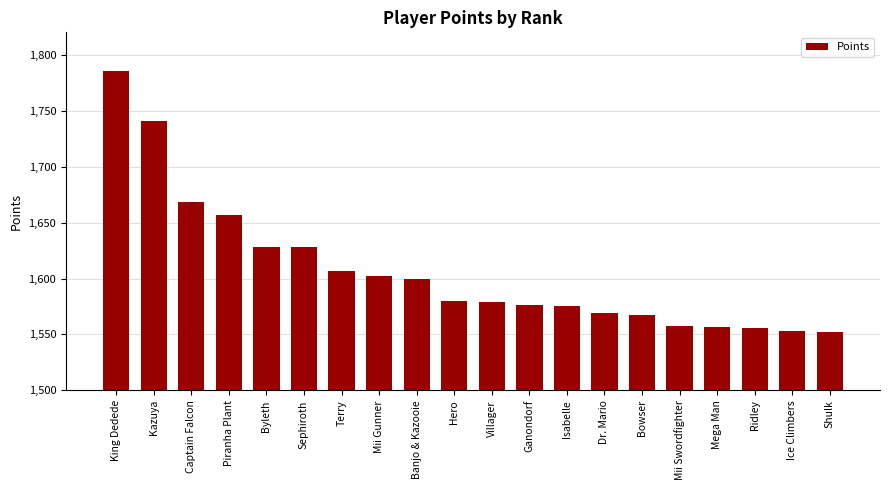

What is the label of the 20th bar from the left?

Shulk